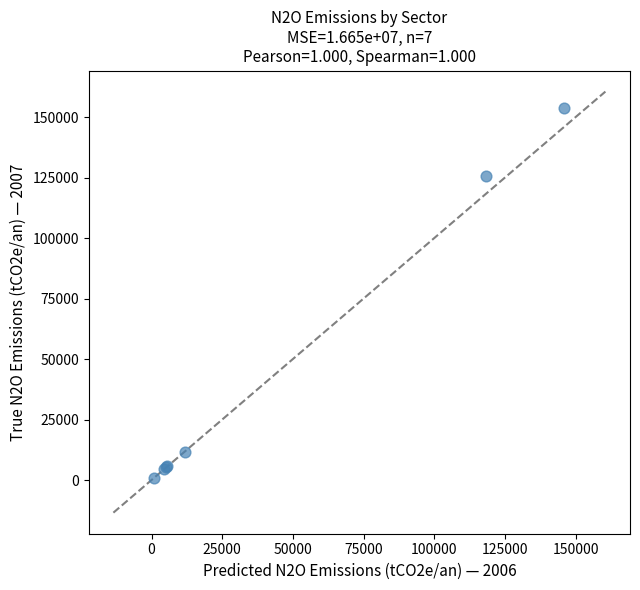

What Y value in the scatter plot is closest to 77380?

125814.2